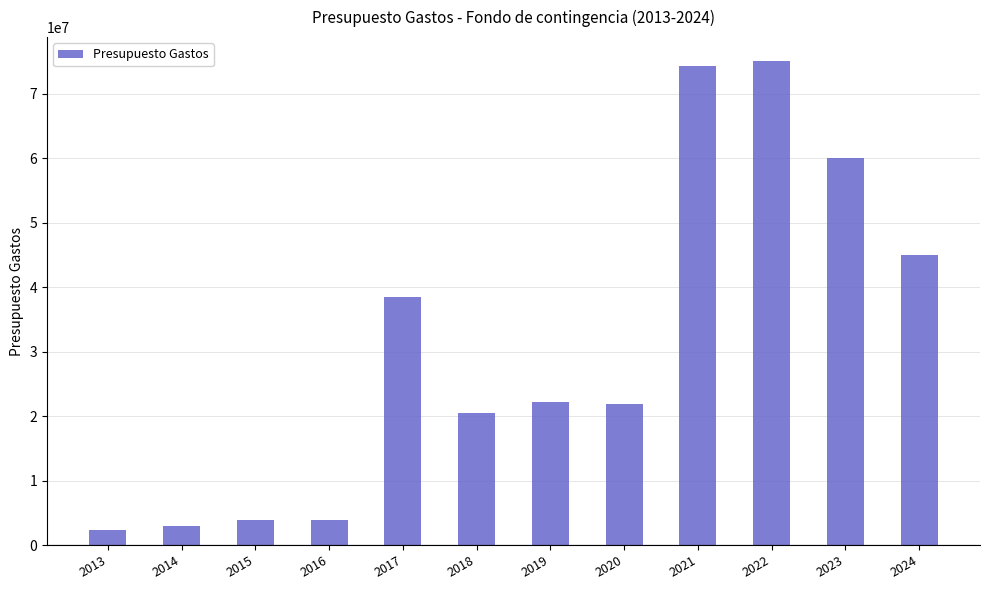

What is the minimum value shown in the chart?

2255883